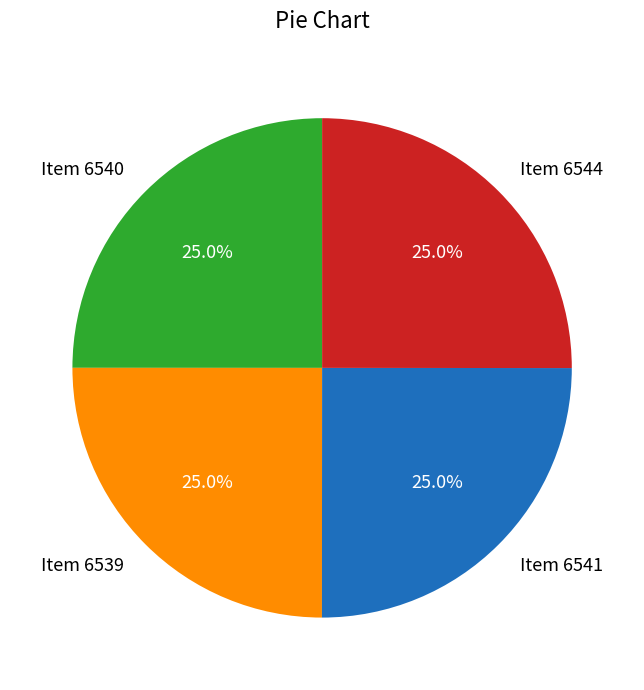

How many segments does this pie chart have?

4